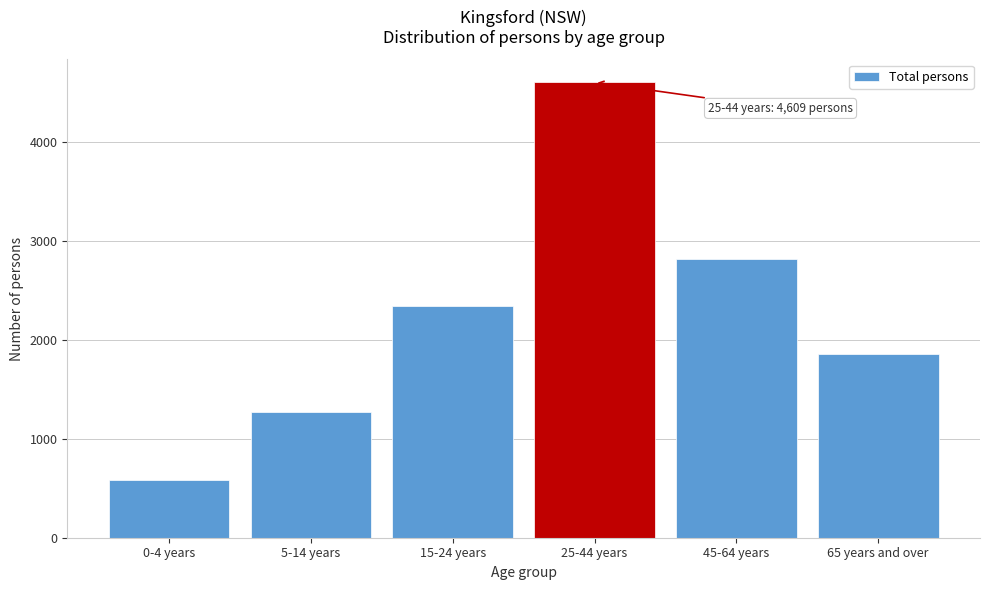

Reading left to right, what are all the values shown in this chart?

0-4 years=582	5-14 years=1271	15-24 years=2346	25-44 years=4609	45-64 years=2825	65 years and over=1859